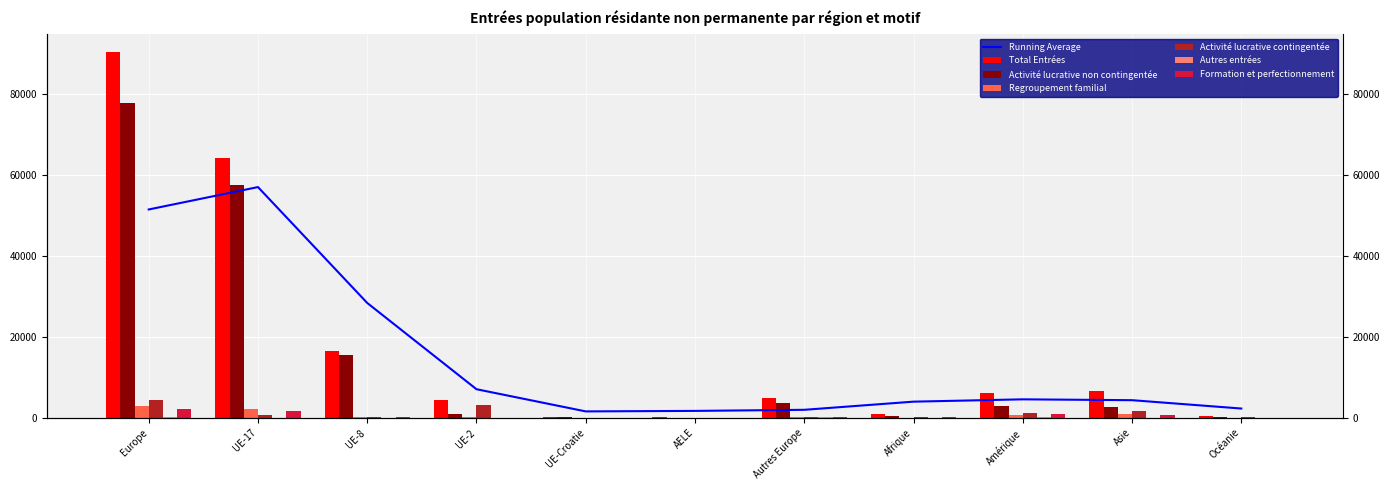

Reading right to left, what are all the values shown in this chart?

Total Entrées: Océanie=396	Asie=6509	Amérique=6180	Afrique=1022	Autres Europe=4794	AELE=148	UE-Croatie=214	UE-2=4419	UE-8=16570	UE-17=64050	Europe=90195
Activité lucrative non contingentée: Océanie=146	Asie=2689	Amérique=2814	Afrique=424	Autres Europe=3583	AELE=80	UE-Croatie=152	UE-2=914	UE-8=15557	UE-17=57424	Europe=77710
Regroupement familial: Océanie=51	Asie=883	Amérique=598	Afrique=60	Autres Europe=209	AELE=9	UE-Croatie=7	UE-2=208	UE-8=305	UE-17=2261	Europe=2999
Activité lucrative contingentée: Océanie=96	Asie=1669	Amérique=1254	Afrique=238	Autres Europe=304	AELE=7	UE-Croatie=42	UE-2=3053	UE-8=124	UE-17=805	Europe=4335
Autres entrées: Océanie=0	Asie=13	Amérique=97	Afrique=4	Autres Europe=91	AELE=0	UE-Croatie=0	UE-2=2	UE-8=11	UE-17=16	Europe=120
Formation et perfectionnement: Océanie=74	Asie=803	Amérique=1003	Afrique=100	Autres Europe=204	AELE=35	UE-Croatie=5	UE-2=49	UE-8=227	UE-17=1609	Europe=2129